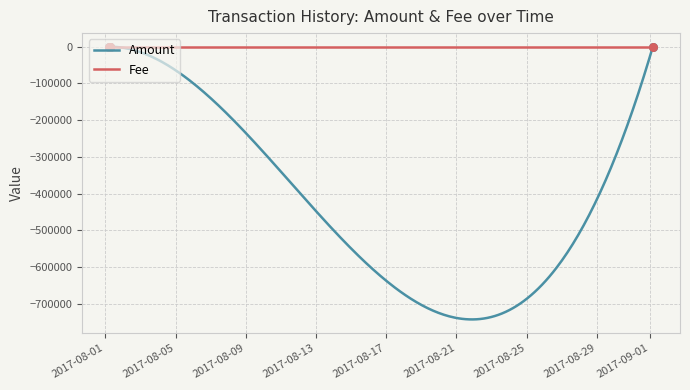

Which series contains the lowest Y value?

Amount